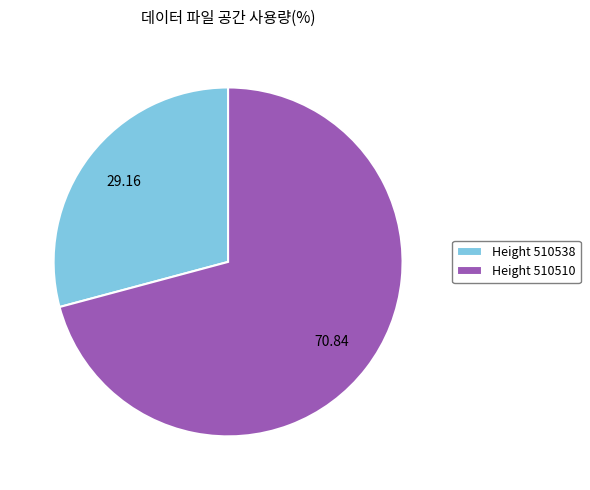

Is there a majority slice in this chart?

Yes